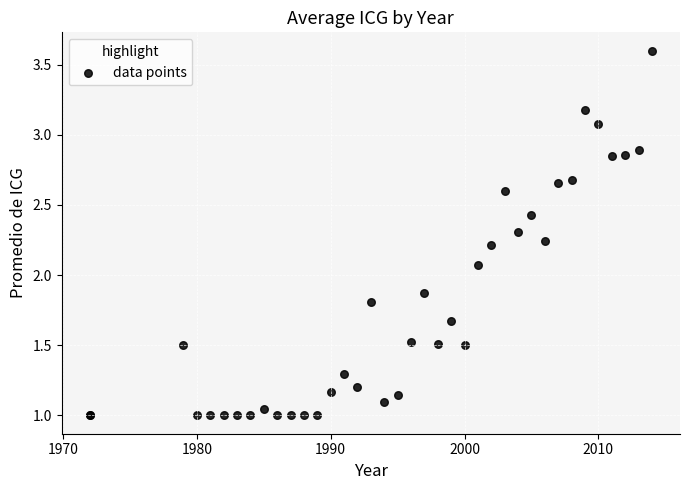

What Y value in the scatter plot is closest to 2?

2.1